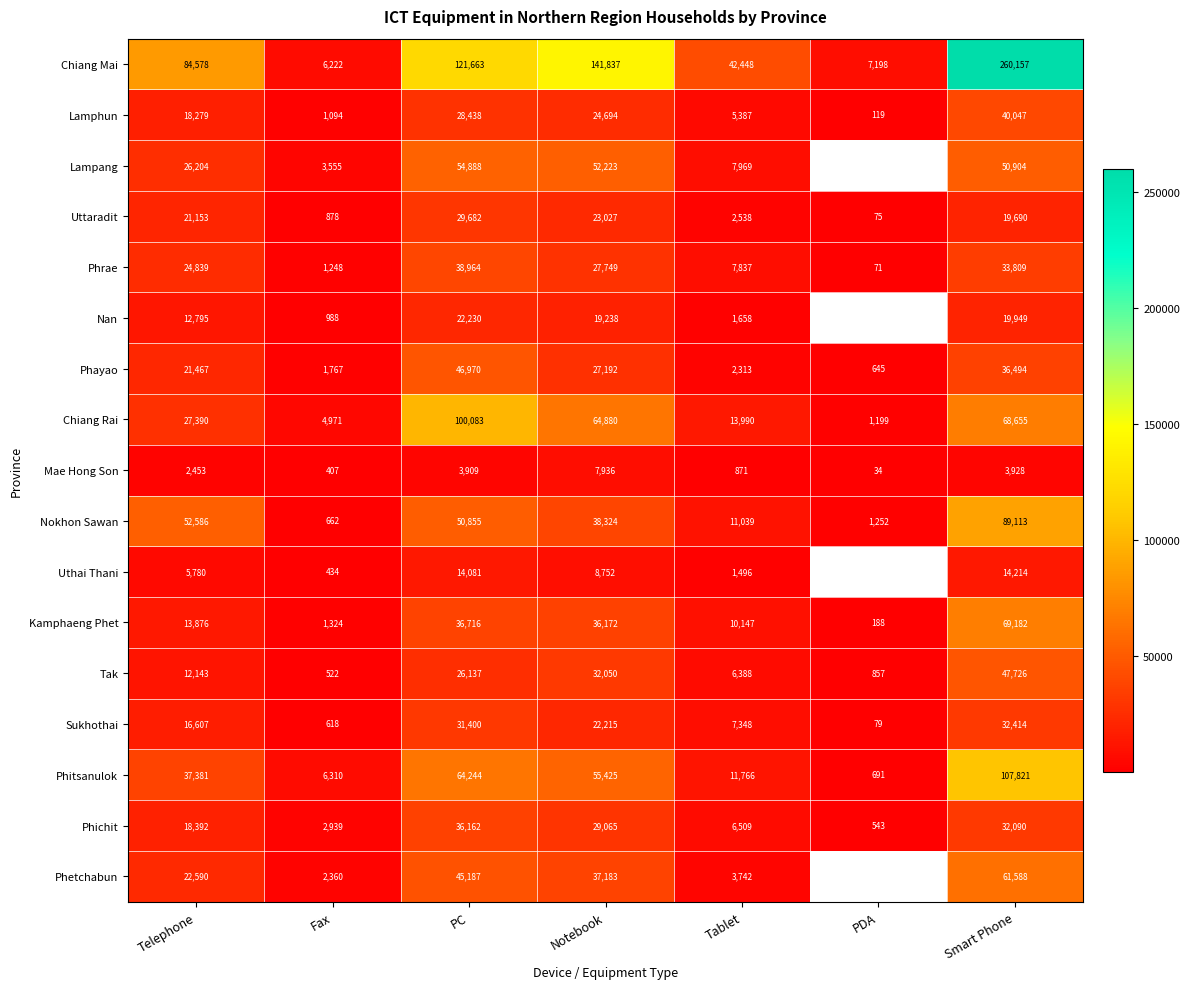

What is the total value across all series at PC?

751609